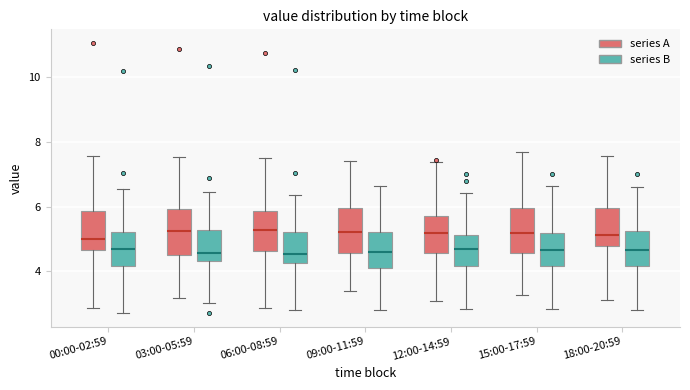

Where is the upper edge of the box for 18:00-20:59 (series B) on the y-axis? The values are not printed on the chart, so give them approximately, as read against the axis.

5.2